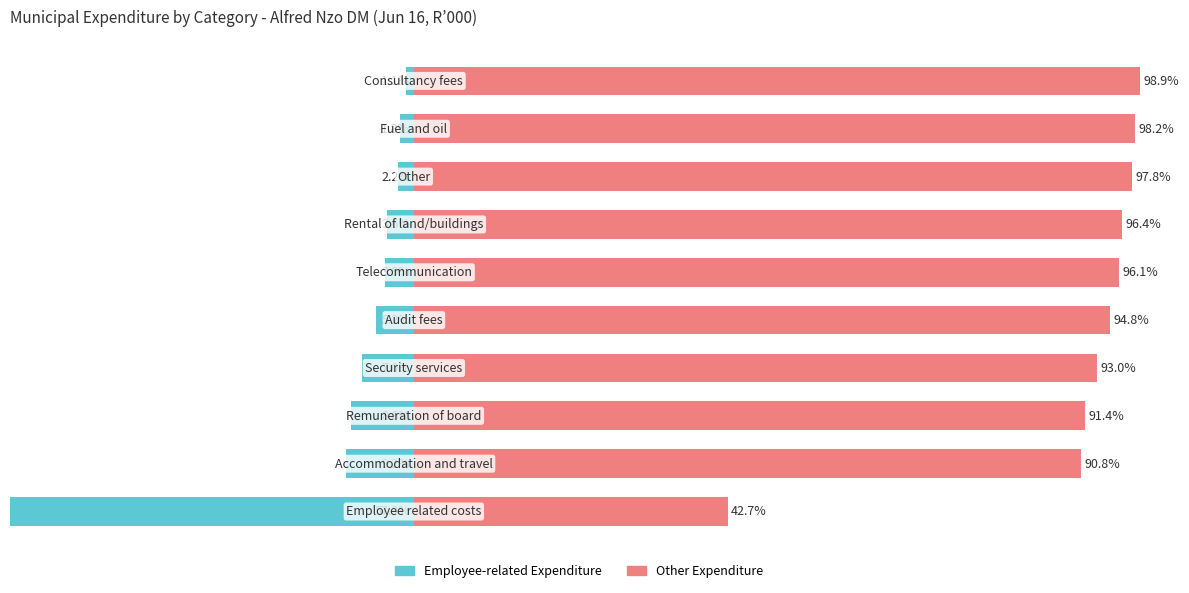

What is the value of the Employee-related Expenditure bar at the 4th from the left?

-7.0